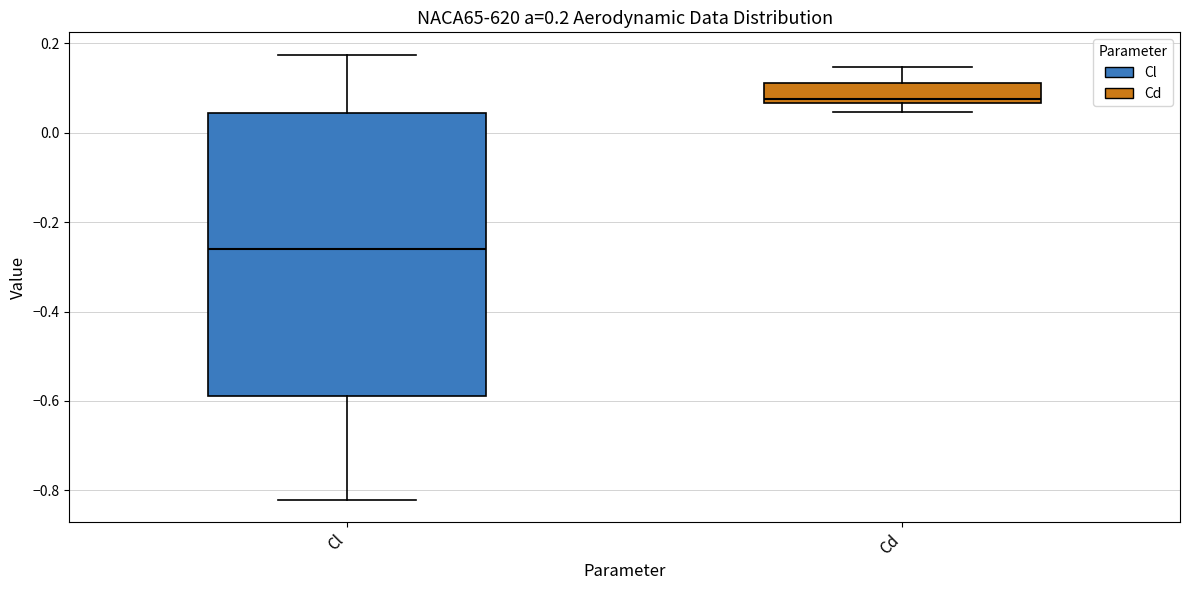

Comparing the boxes themselves (not the whiskers), which one is the tallest?

Cl